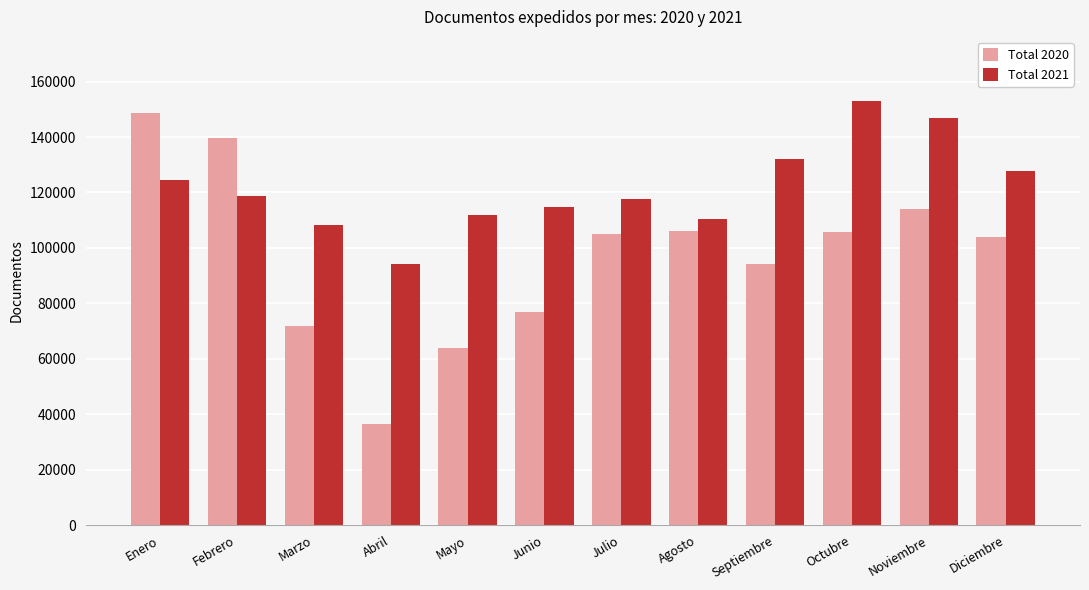

Which series changed the most between Marzo and Noviembre?

Total 2020